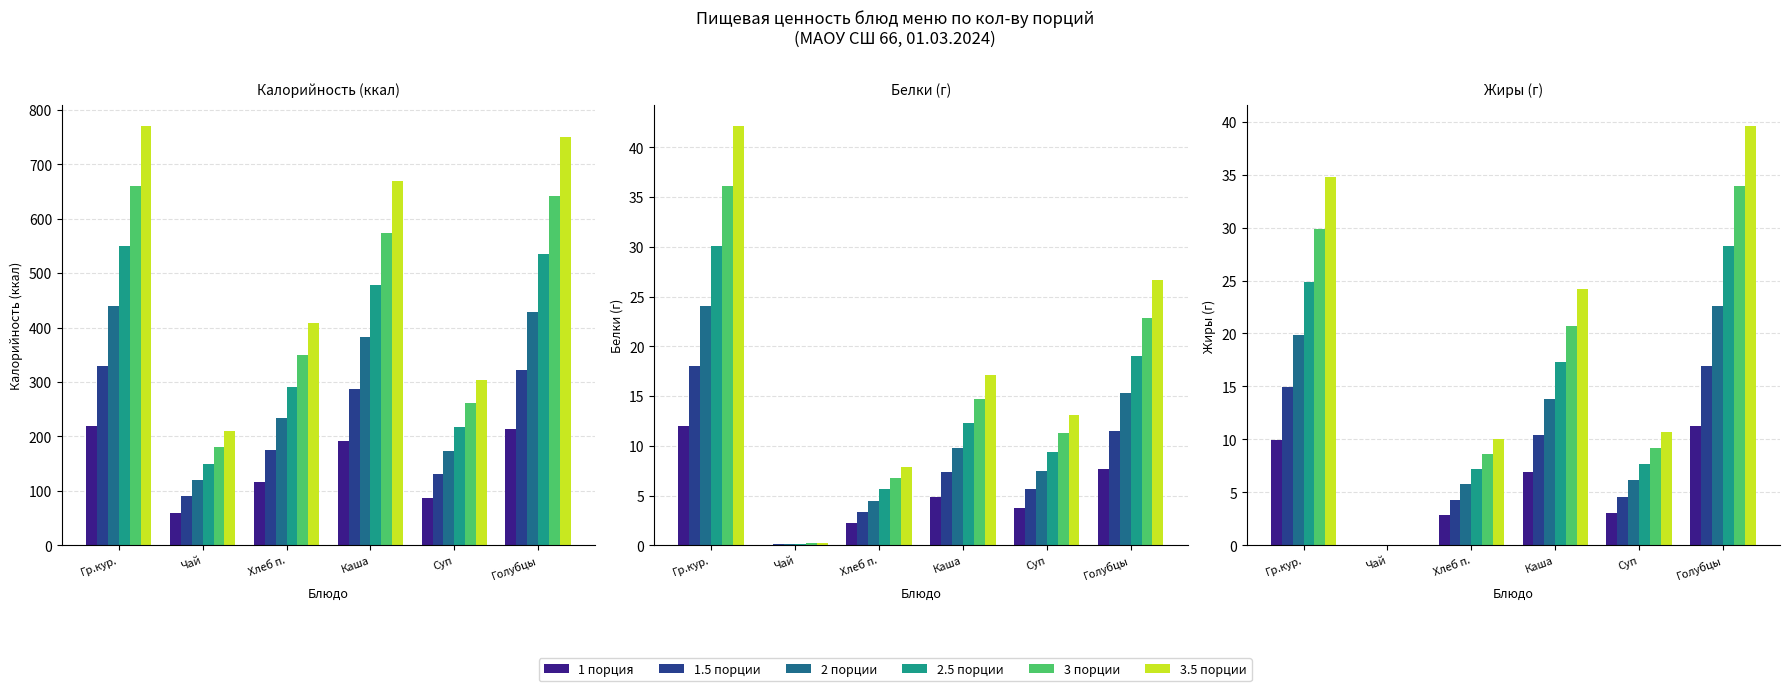

Between Гр.кур. and Хлеб п., which is larger?

Гр.кур.